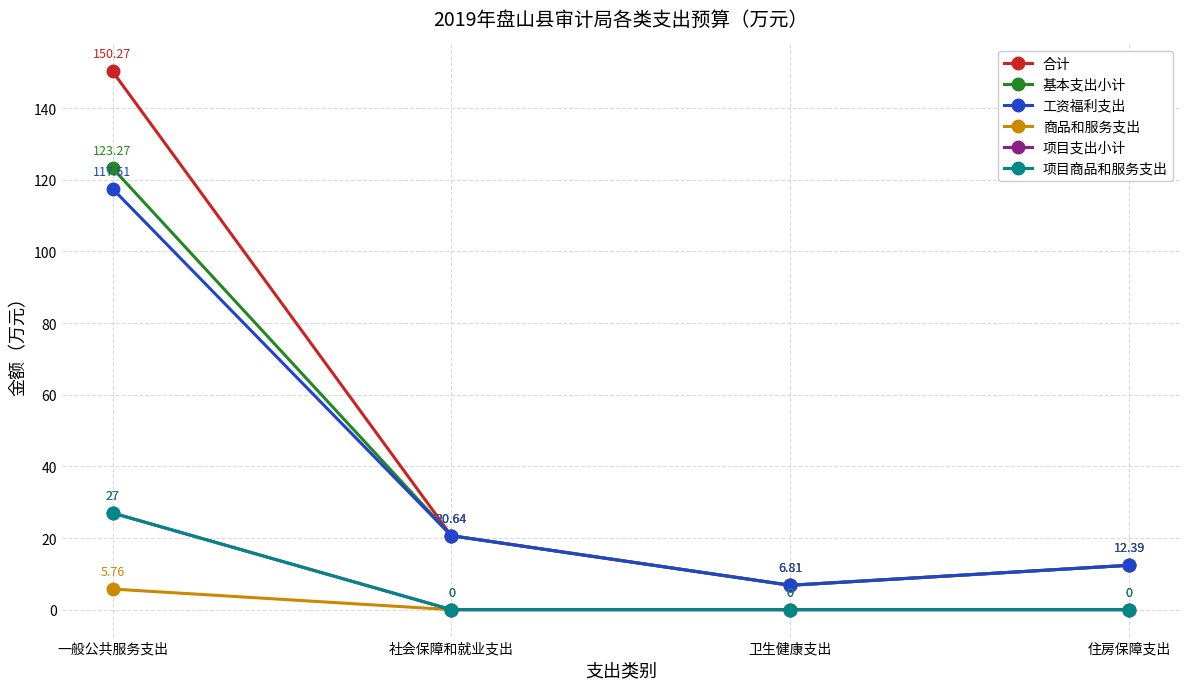

Does the chart have visible grid lines?

Yes